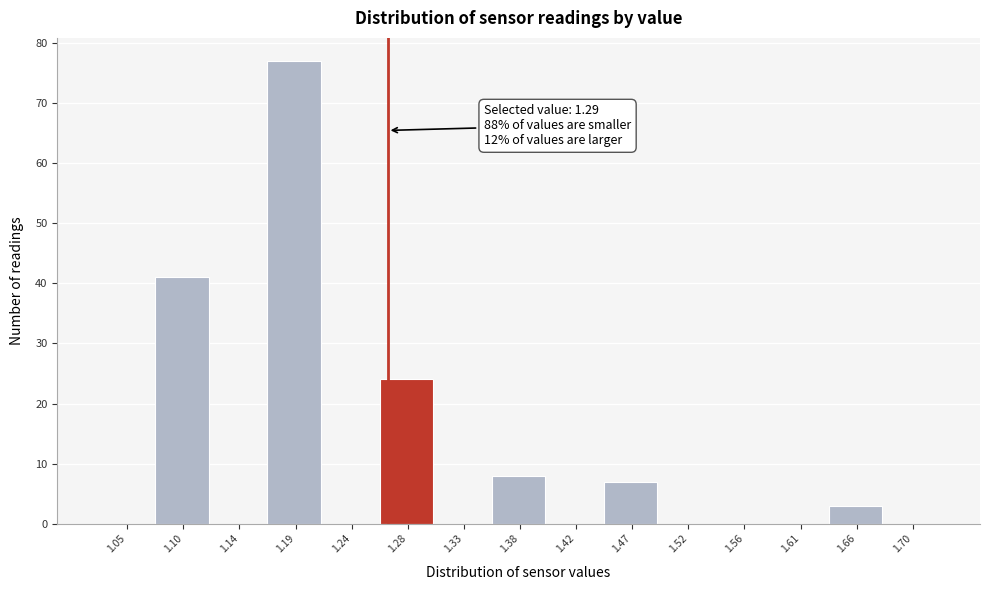

Reading left to right, transcribe all the data shown in this chart.

1.05=0	1.10=41	1.14=0	1.19=77	1.24=0	1.28=24	1.33=0	1.38=8	1.42=0	1.47=7	1.52=0	1.56=0	1.61=0	1.66=3	1.70=0